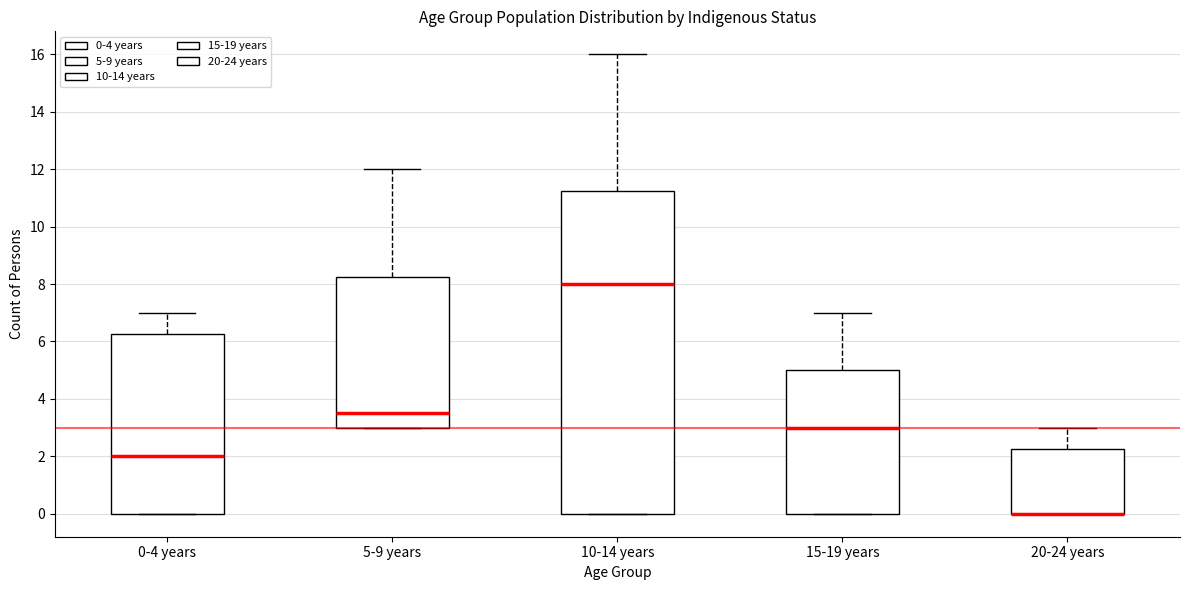

Where is the upper edge of the box for 5-9 years on the y-axis? The values are not printed on the chart, so give them approximately, as read against the axis.

8.2